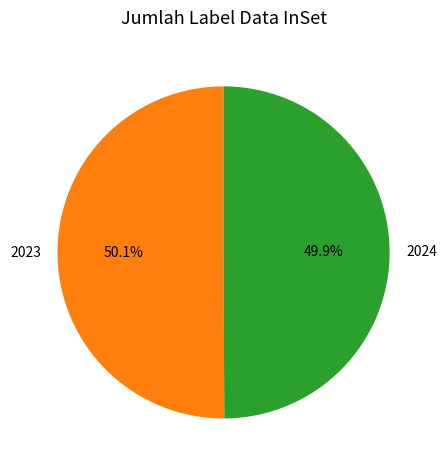

Approximately how many times larger is the value at 2024 compared to 2023?

1.0